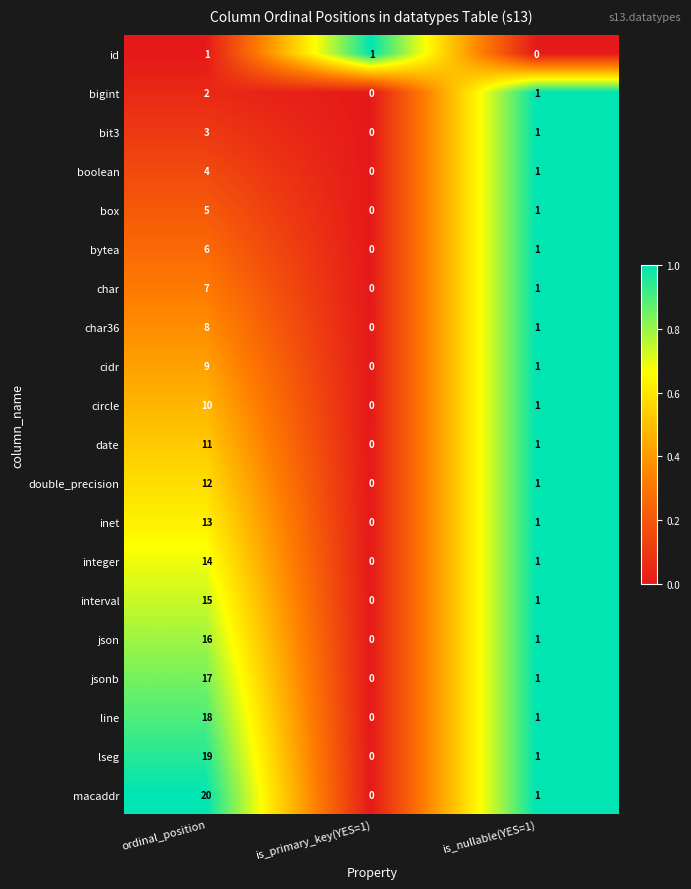

Is it true that cidr equals 2 at is_nullable(YES=1)?

False